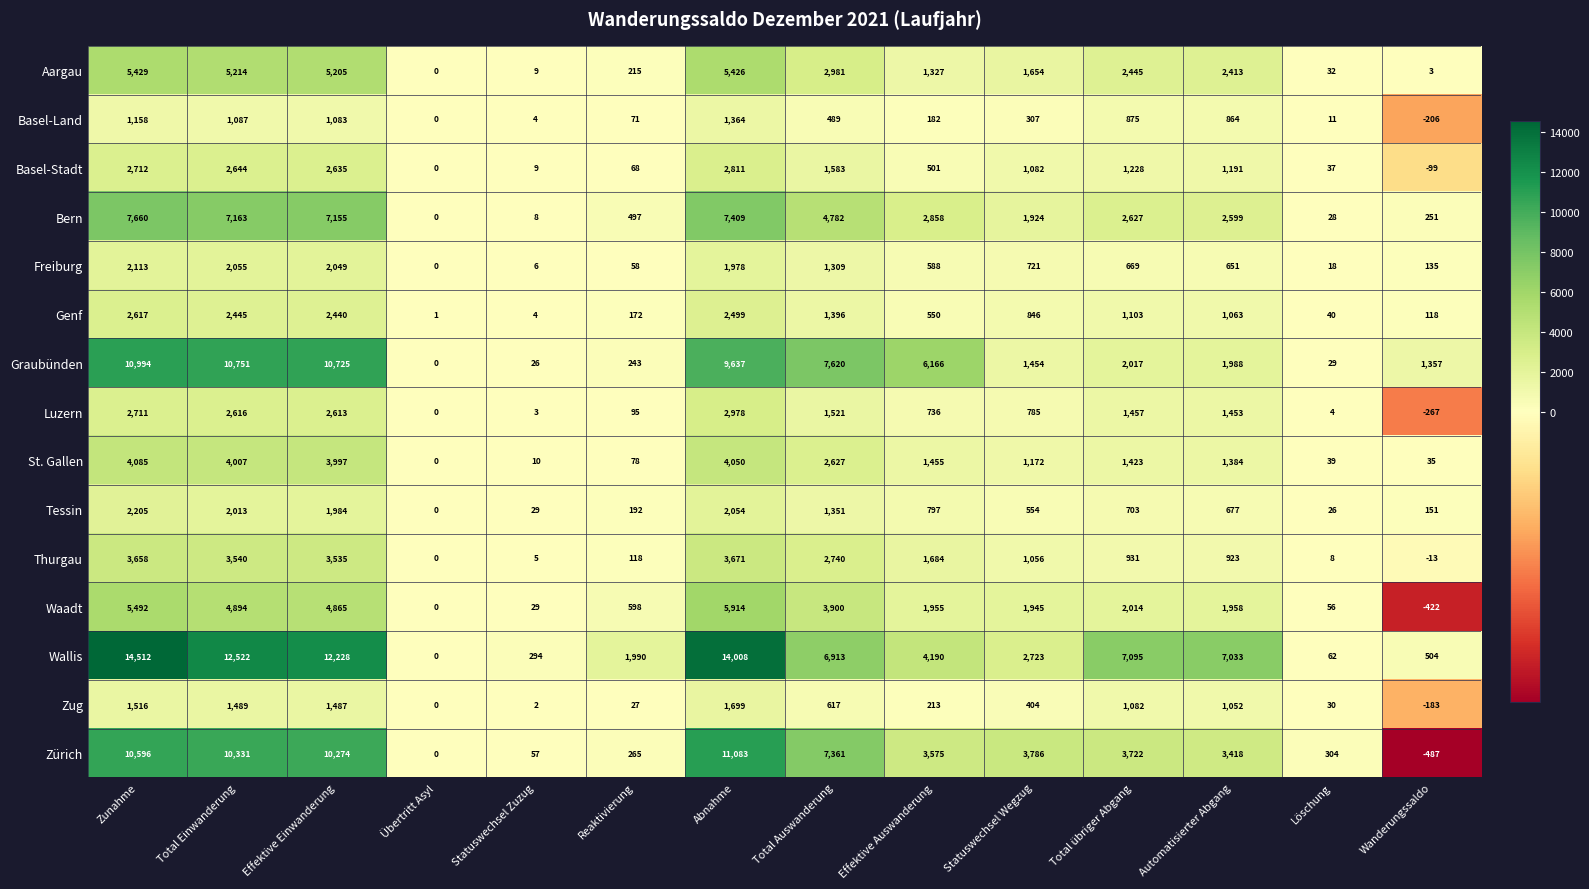

Which series changed the most between Zunahme and Reaktivierung?

Wallis